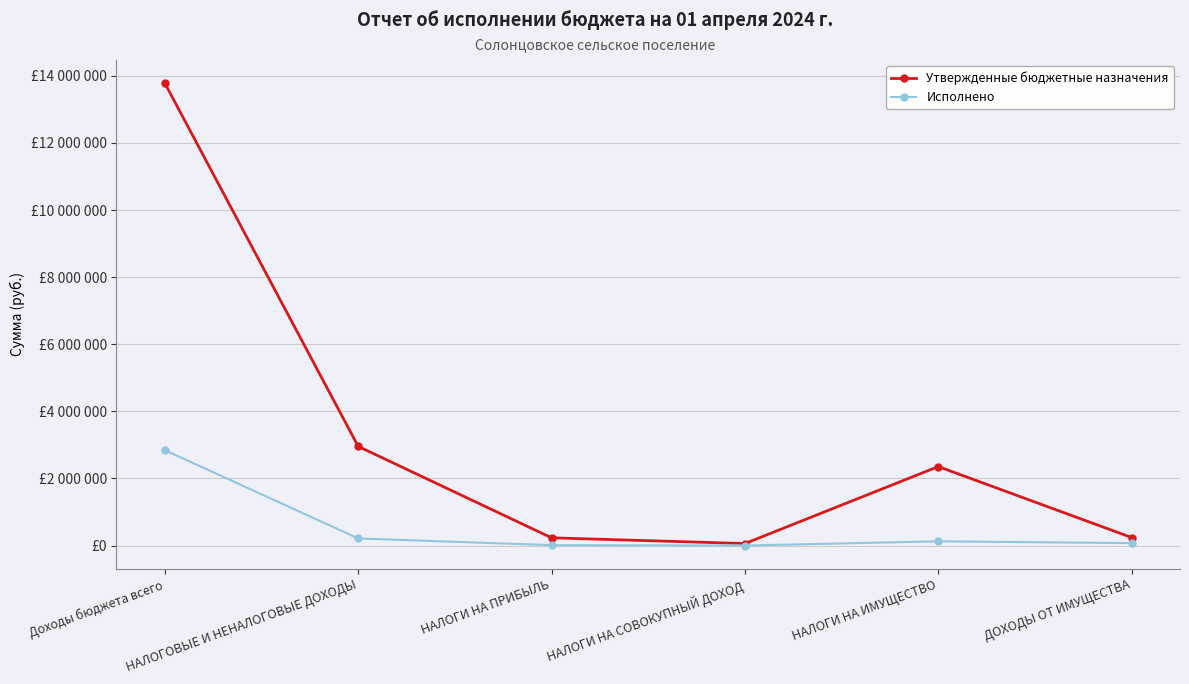

Does the chart display data point markers on the line(s)?

Yes